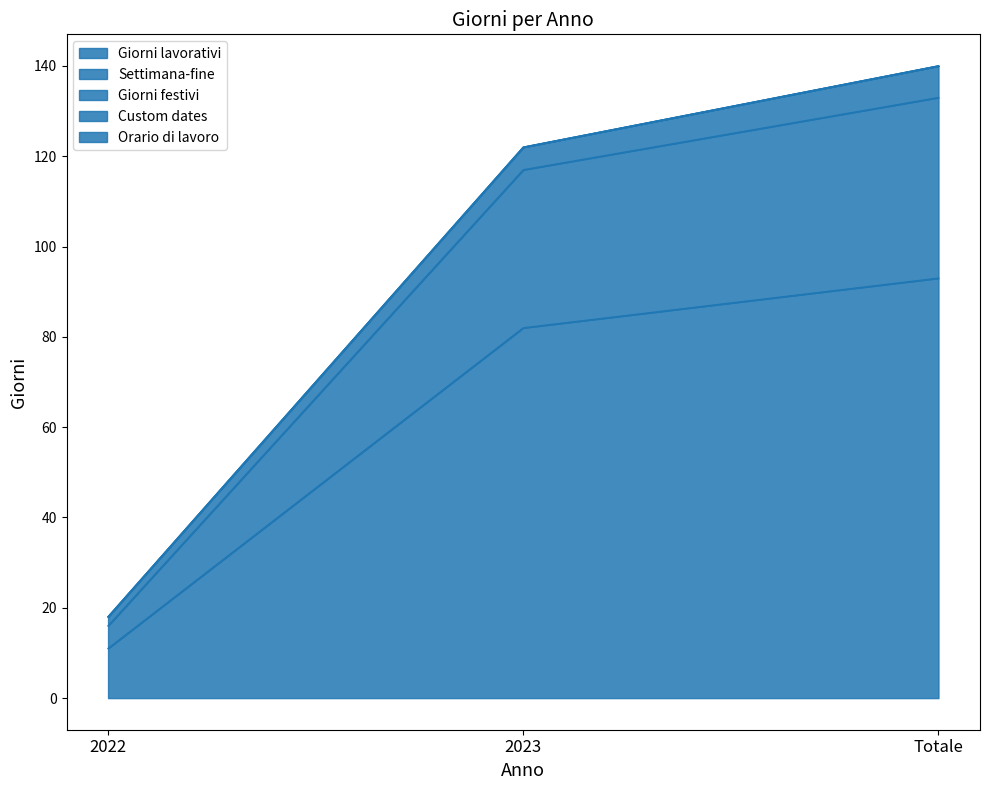

True or false: Custom dates has a value of 0 at Totale.

True